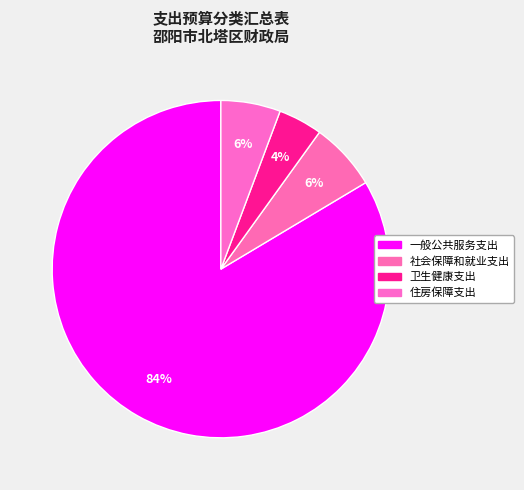

Rank the categories by value from lowest to highest.

卫生健康支出, 住房保障支出, 社会保障和就业支出, 一般公共服务支出